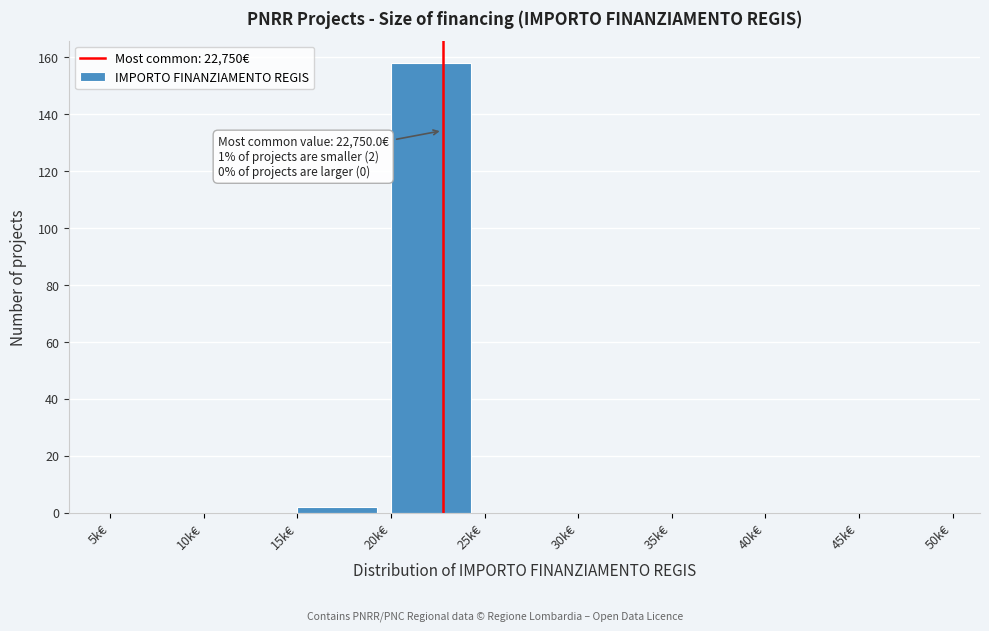

Reading left to right, extract all data points from this chart.

5k€=0	10k€=0	15k€=2	20k€=158	25k€=0	30k€=0	35k€=0	40k€=0	45k€=0